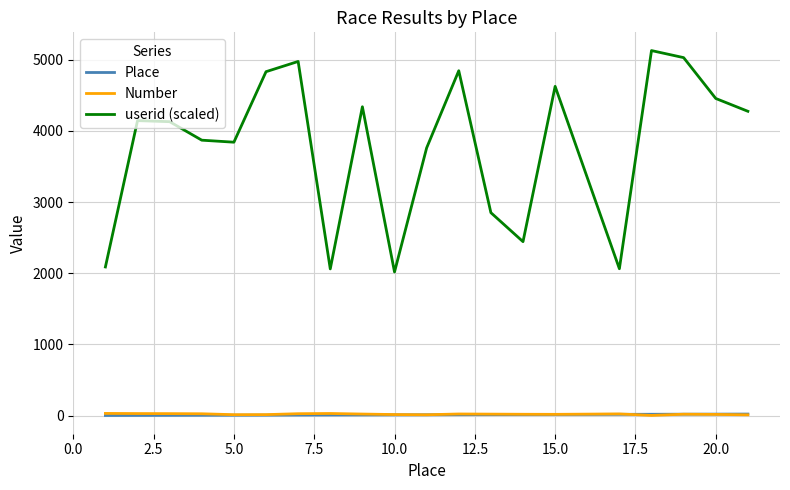

Which series has the widest spread of values?

userid (scaled)